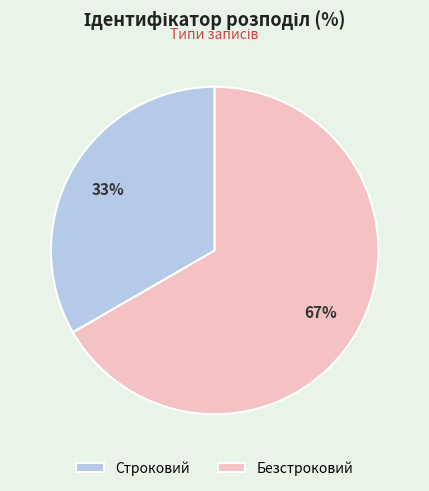

Between Строковий and Безстроковий, which is larger?

Безстроковий